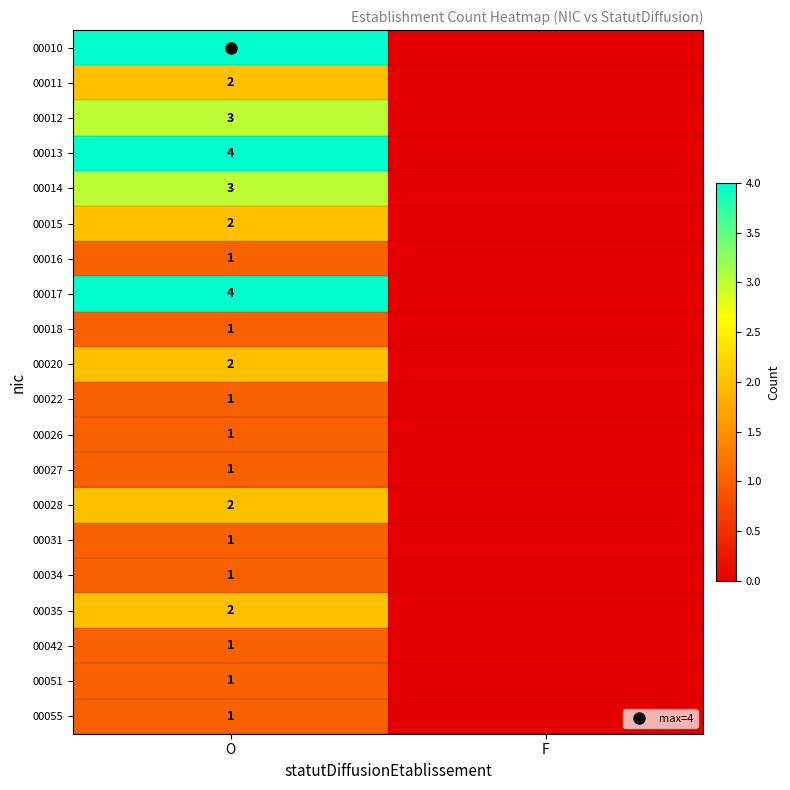

What is the greatest value displayed?

4